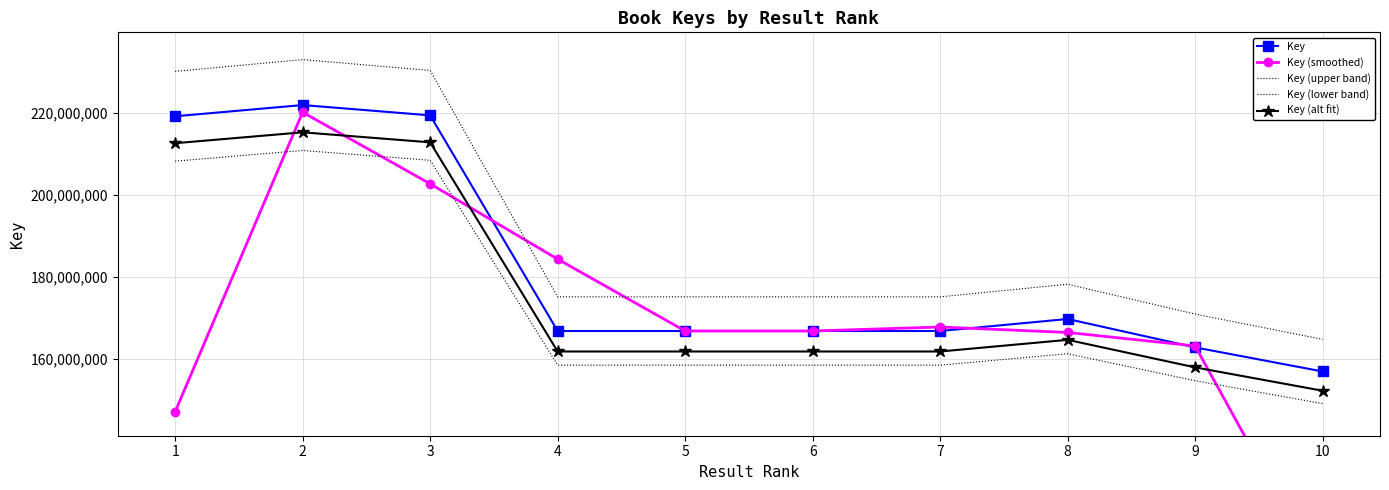

What is the lowest value of the Key series?

156904873.0